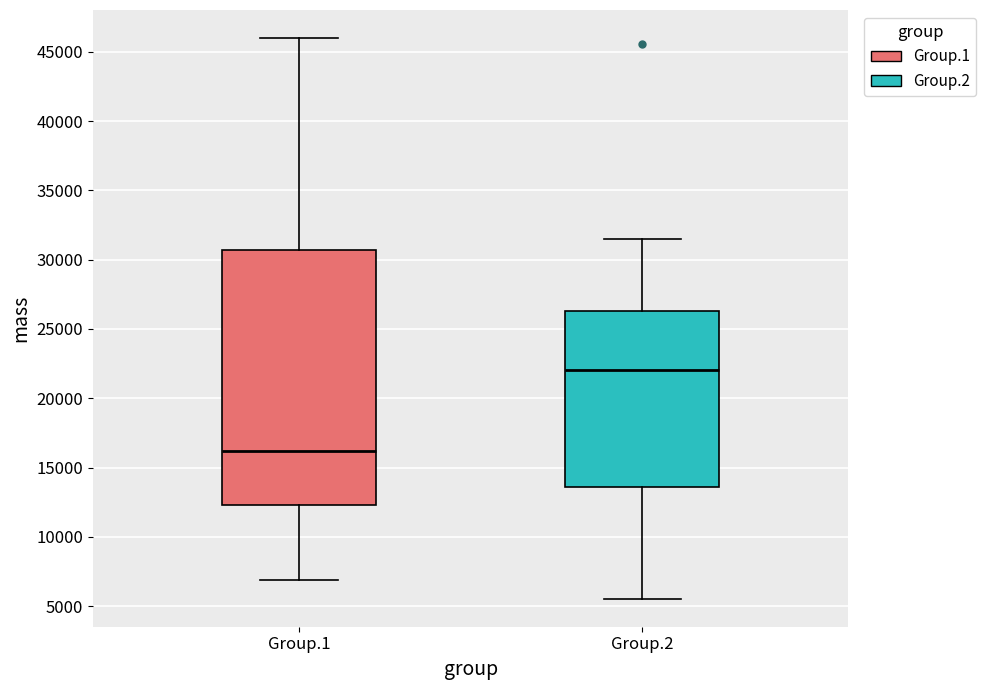

Comparing the boxes themselves (not the whiskers), which one is the tallest?

Group.1